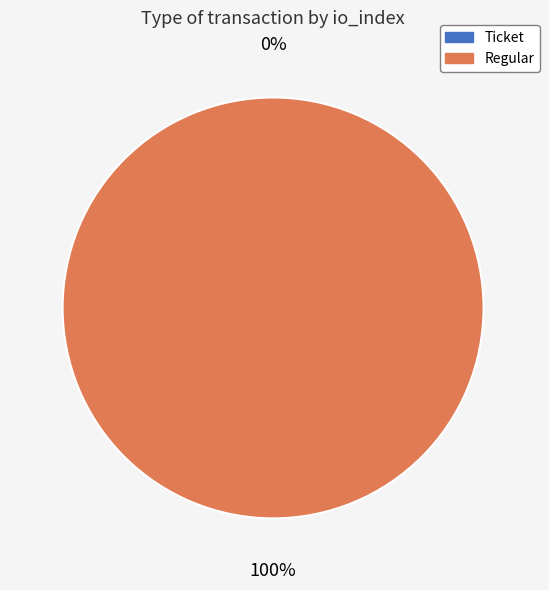

Is it true that Regular (io_index=24) is 99% of the pie?

False